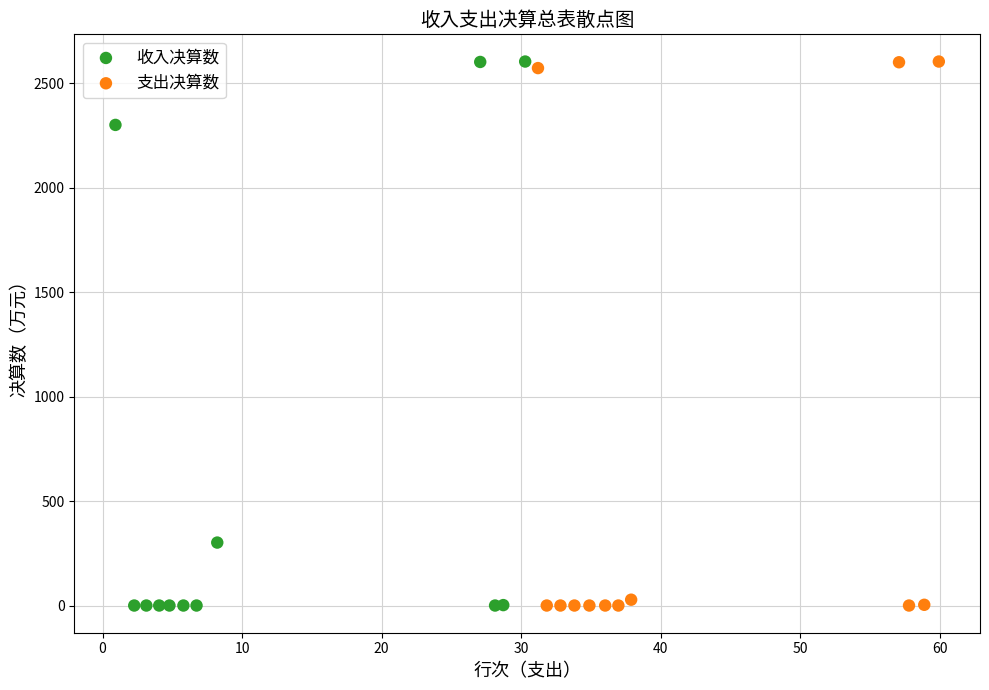

What are all the series names shown in the legend?

收入决算数, 支出决算数